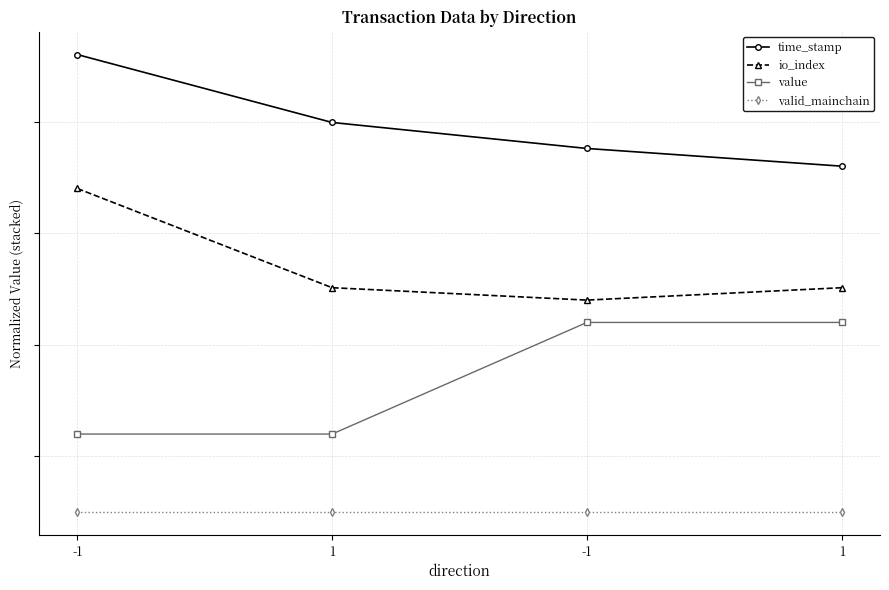

True or false: io_index and value intersect in this chart.

False